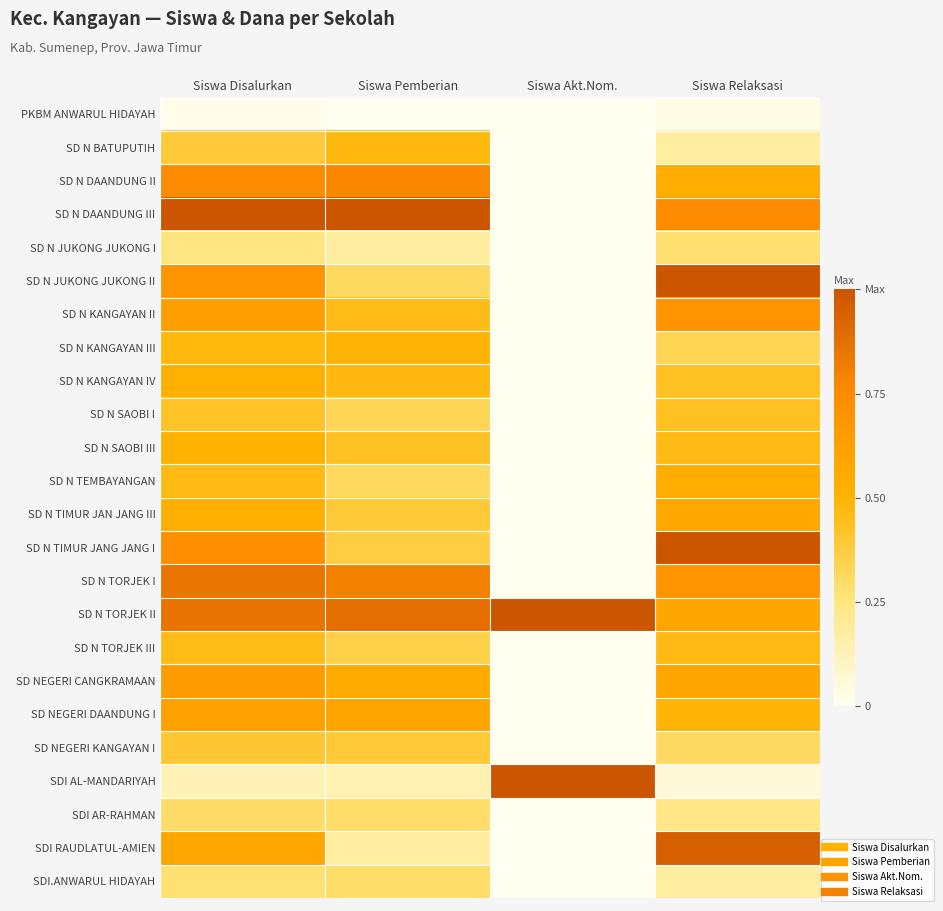

Reading left to right, extract all data points from this chart.

PKBM ANWARUL HIDAYAH: Siswa Disalurkan=0.0	Siswa Pemberian=0.0	Siswa Akt.Nom.=0.0	Siswa Relaksasi=0.0
SD N BATUPUTIH: Siswa Disalurkan=0.4	Siswa Pemberian=0.5	Siswa Akt.Nom.=0.0	Siswa Relaksasi=0.2
SD N DAANDUNG II: Siswa Disalurkan=0.8	Siswa Pemberian=0.8	Siswa Akt.Nom.=0.0	Siswa Relaksasi=0.5
SD N DAANDUNG III: Siswa Disalurkan=1.0	Siswa Pemberian=1.0	Siswa Akt.Nom.=0.0	Siswa Relaksasi=0.7
SD N JUKONG JUKONG I: Siswa Disalurkan=0.2	Siswa Pemberian=0.2	Siswa Akt.Nom.=0.0	Siswa Relaksasi=0.3
SD N JUKONG JUKONG II: Siswa Disalurkan=0.7	Siswa Pemberian=0.3	Siswa Akt.Nom.=0.0	Siswa Relaksasi=1.0
SD N KANGAYAN II: Siswa Disalurkan=0.6	Siswa Pemberian=0.5	Siswa Akt.Nom.=0.0	Siswa Relaksasi=0.7
SD N KANGAYAN III: Siswa Disalurkan=0.5	Siswa Pemberian=0.5	Siswa Akt.Nom.=0.0	Siswa Relaksasi=0.3
SD N KANGAYAN IV: Siswa Disalurkan=0.5	Siswa Pemberian=0.5	Siswa Akt.Nom.=0.0	Siswa Relaksasi=0.4
SD N SAOBI I: Siswa Disalurkan=0.4	Siswa Pemberian=0.3	Siswa Akt.Nom.=0.0	Siswa Relaksasi=0.4
SD N SAOBI III: Siswa Disalurkan=0.5	Siswa Pemberian=0.4	Siswa Akt.Nom.=0.0	Siswa Relaksasi=0.5
SD N TEMBAYANGAN: Siswa Disalurkan=0.5	Siswa Pemberian=0.3	Siswa Akt.Nom.=0.0	Siswa Relaksasi=0.5
SD N TIMUR JAN JANG III: Siswa Disalurkan=0.5	Siswa Pemberian=0.4	Siswa Akt.Nom.=0.0	Siswa Relaksasi=0.6
SD N TIMUR JANG JANG I: Siswa Disalurkan=0.7	Siswa Pemberian=0.4	Siswa Akt.Nom.=0.0	Siswa Relaksasi=1.0
SD N TORJEK I: Siswa Disalurkan=0.8	Siswa Pemberian=0.8	Siswa Akt.Nom.=0.0	Siswa Relaksasi=0.7
SD N TORJEK II: Siswa Disalurkan=0.9	Siswa Pemberian=0.9	Siswa Akt.Nom.=1.0	Siswa Relaksasi=0.6
SD N TORJEK III: Siswa Disalurkan=0.5	Siswa Pemberian=0.4	Siswa Akt.Nom.=0.0	Siswa Relaksasi=0.5
SD NEGERI CANGKRAMAAN: Siswa Disalurkan=0.6	Siswa Pemberian=0.5	Siswa Akt.Nom.=0.0	Siswa Relaksasi=0.6
SD NEGERI DAANDUNG I: Siswa Disalurkan=0.6	Siswa Pemberian=0.6	Siswa Akt.Nom.=0.0	Siswa Relaksasi=0.5
SD NEGERI KANGAYAN I: Siswa Disalurkan=0.4	Siswa Pemberian=0.4	Siswa Akt.Nom.=0.0	Siswa Relaksasi=0.3
SDI AL-MANDARIYAH: Siswa Disalurkan=0.1	Siswa Pemberian=0.1	Siswa Akt.Nom.=1.0	Siswa Relaksasi=0.1
SDI AR-RAHMAN: Siswa Disalurkan=0.3	Siswa Pemberian=0.3	Siswa Akt.Nom.=0.0	Siswa Relaksasi=0.2
SDI RAUDLATUL-AMIEN: Siswa Disalurkan=0.6	Siswa Pemberian=0.2	Siswa Akt.Nom.=0.0	Siswa Relaksasi=0.9
SDI.ANWARUL HIDAYAH: Siswa Disalurkan=0.3	Siswa Pemberian=0.3	Siswa Akt.Nom.=0.0	Siswa Relaksasi=0.2